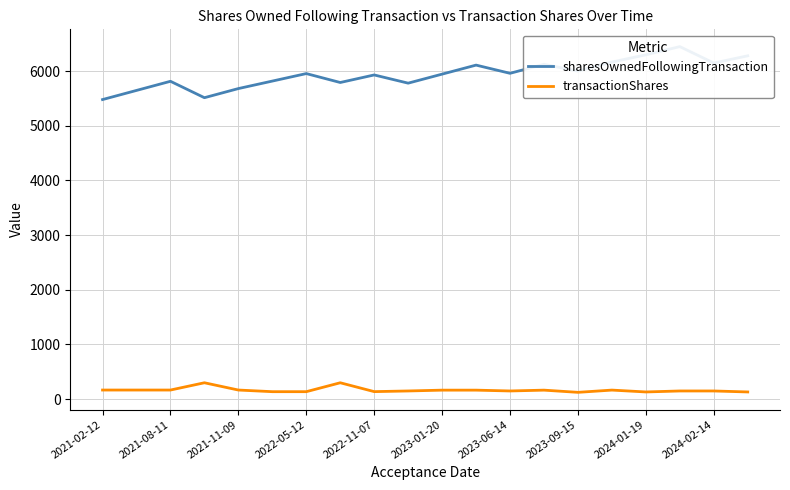

What is the minimum value for transactionShares?

125